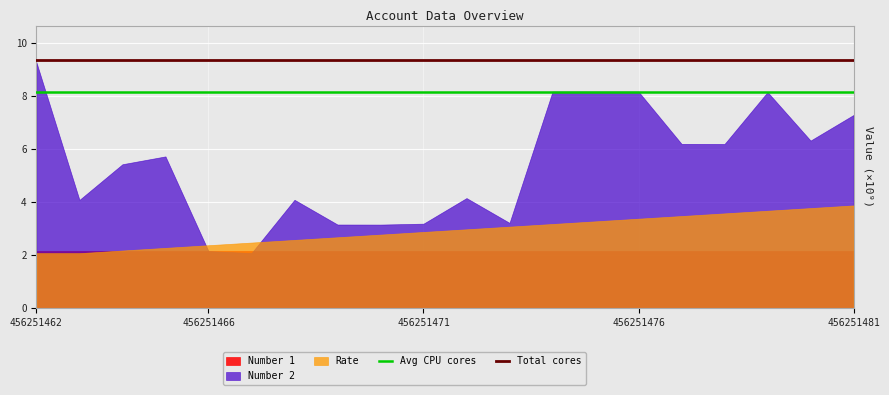

How many lines are shown in the chart?

3